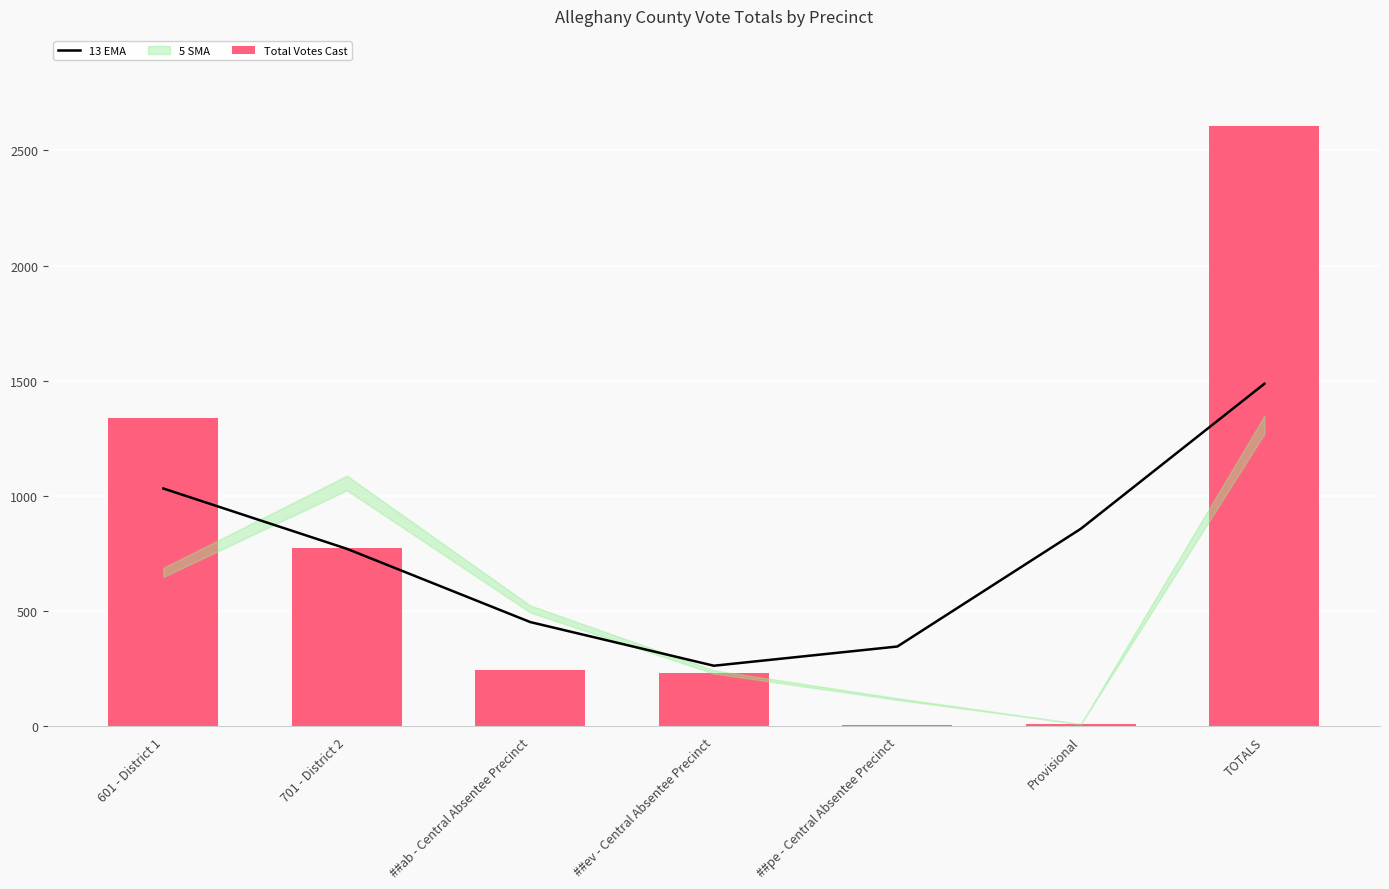

What is the difference between the highest and lowest values at ##ev - Central Absentee Precinct?

33.5